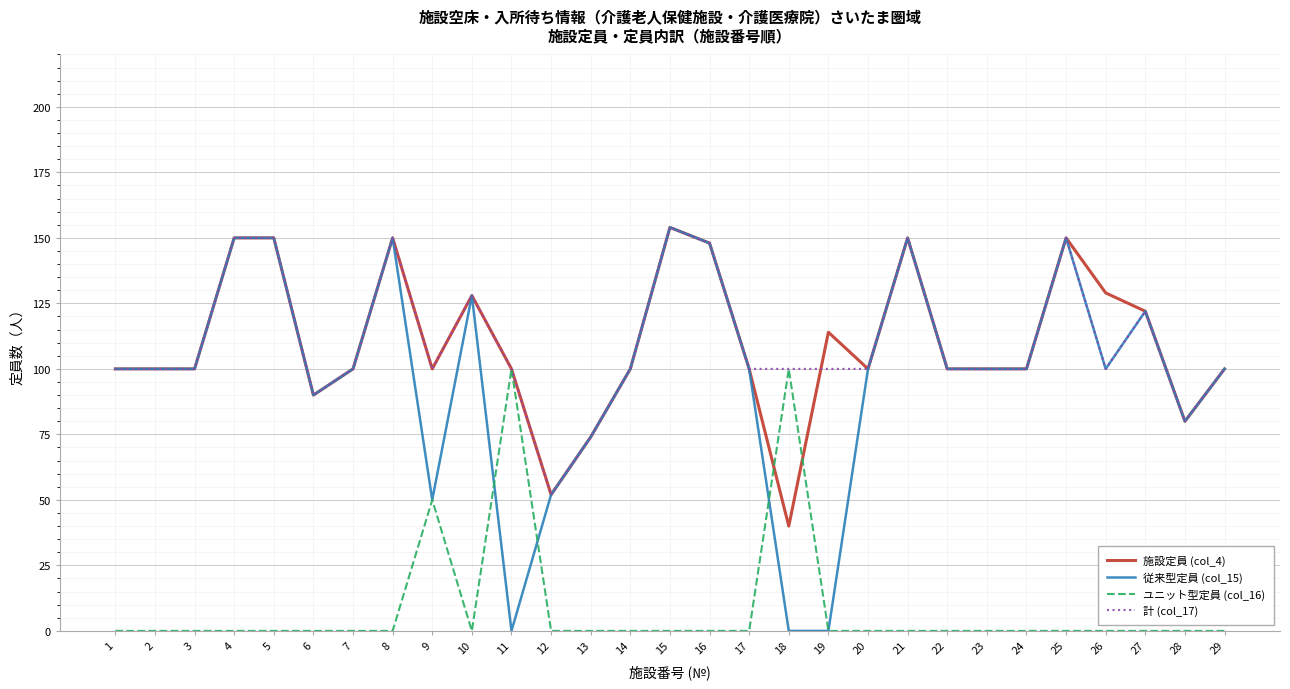

True or false: 施設定員 (col_4) has a value of 114 at 19.

True